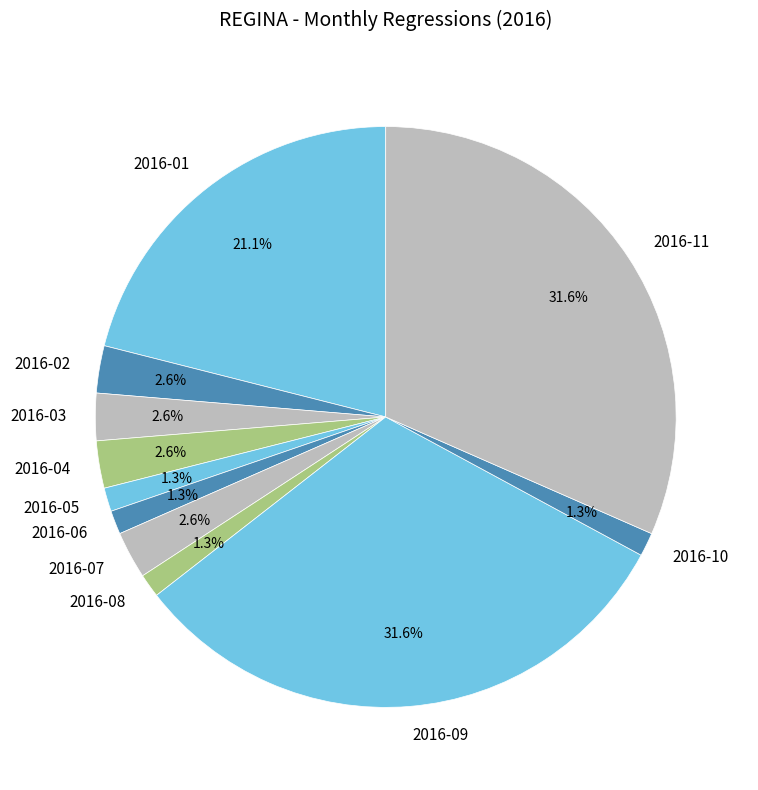

Approximately how many times larger is the value at 2016-04 compared to 2016-08?

2.0